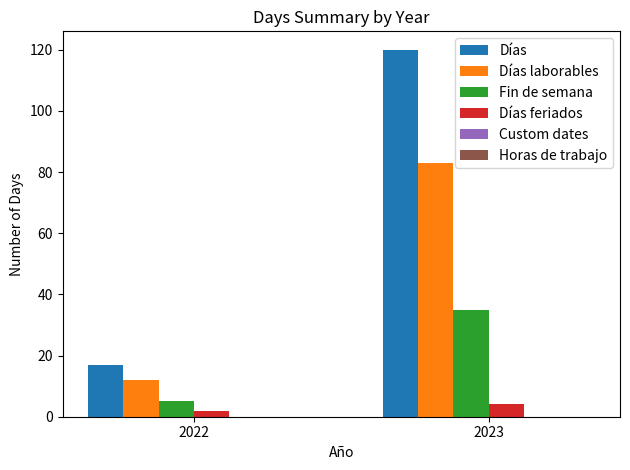

How many Fin de semana values are between 5 and 35?

2